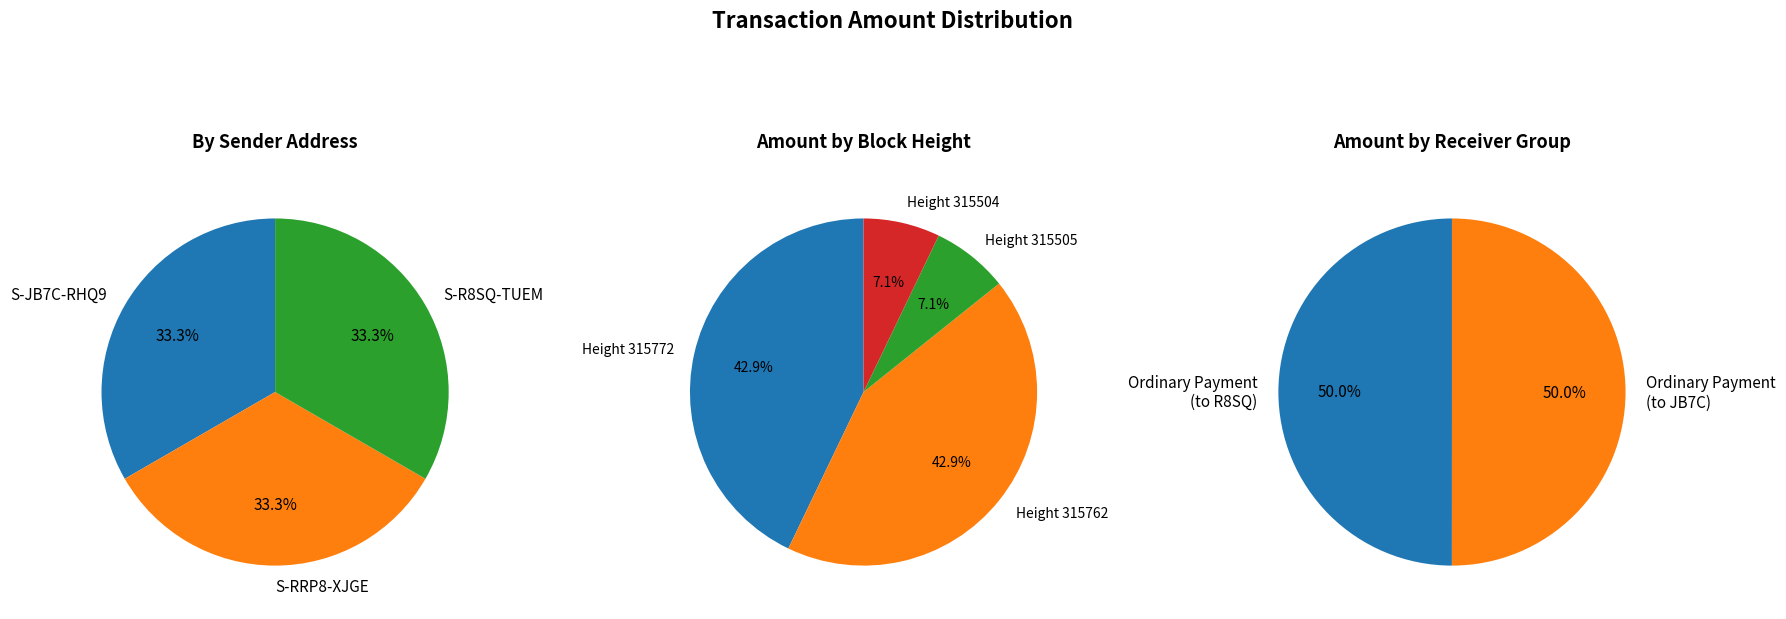

Between S-RRP8-XJGE-3S35-2UP3N and 3, which is larger?

S-RRP8-XJGE-3S35-2UP3N